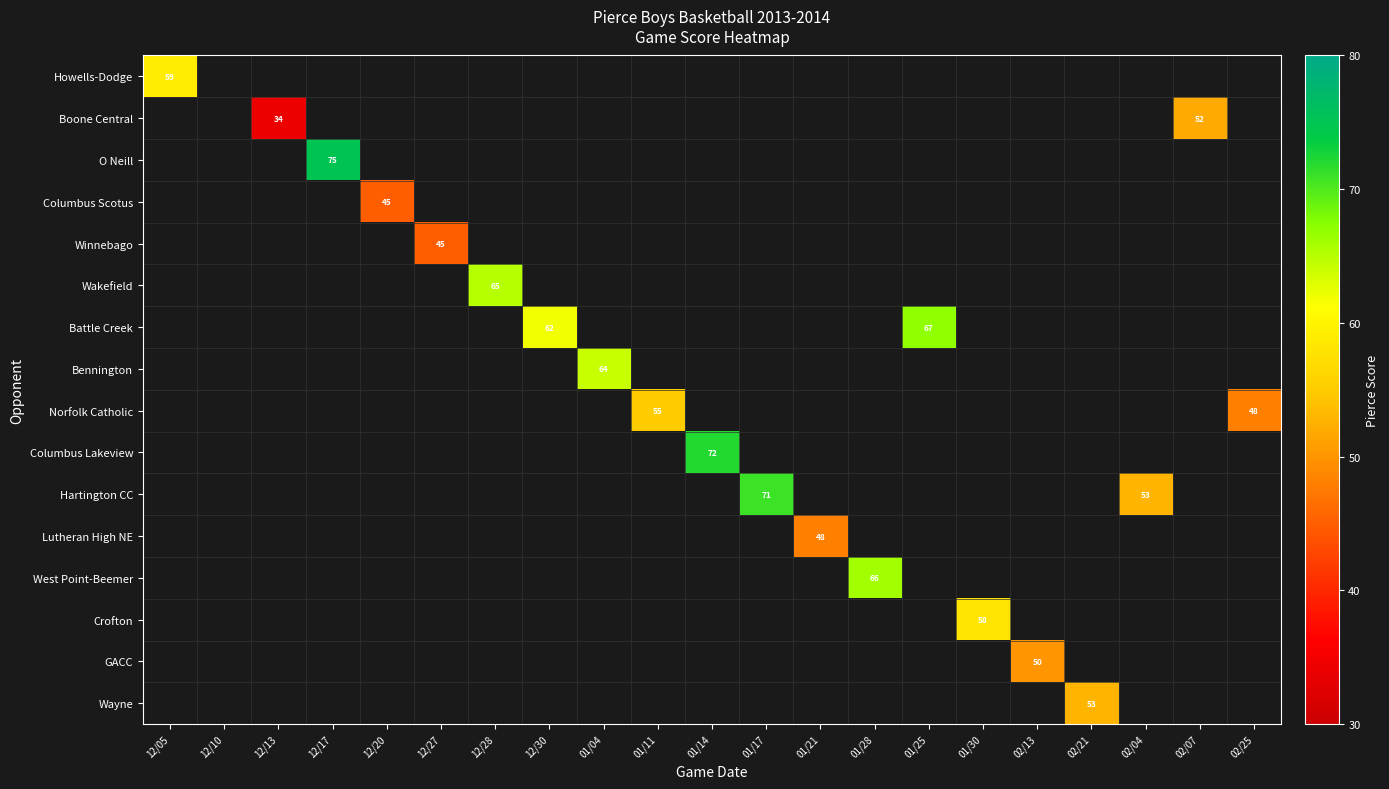

Is it true that West Point-Beemer equals 42 at 01/28?

False